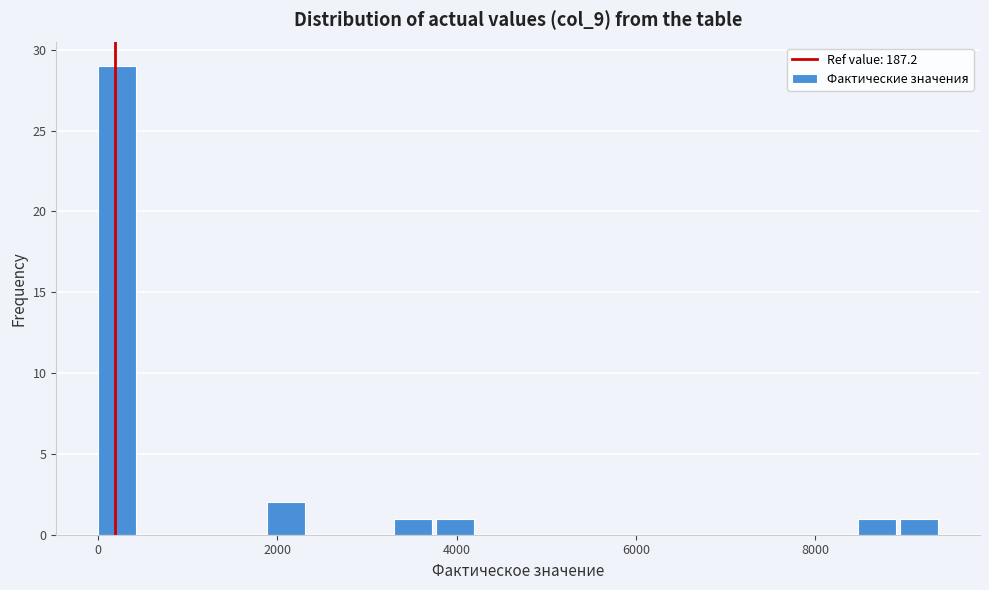

Around what value on the x-axis is the tallest bar? Give the approximate position of its centre, as read against the axis.

200